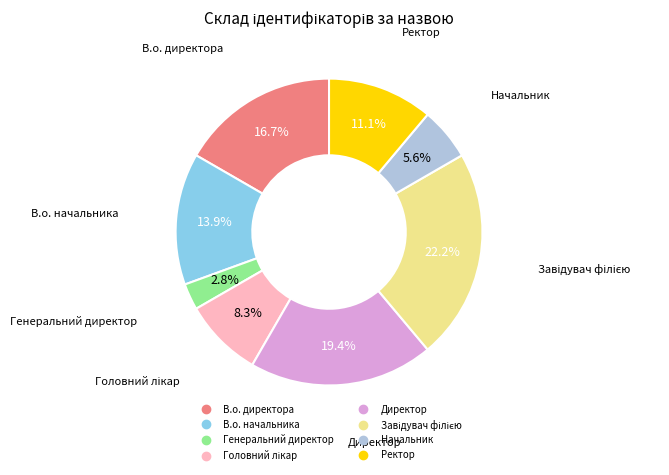

Which slice is the smallest?

Генеральний директор